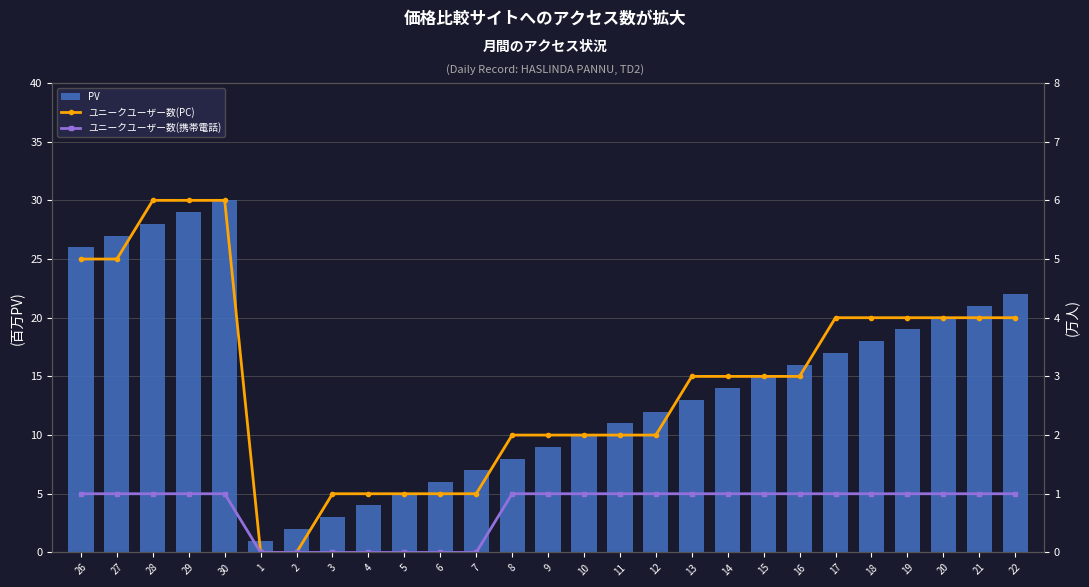

At which category is the sum across all series the highest?

30